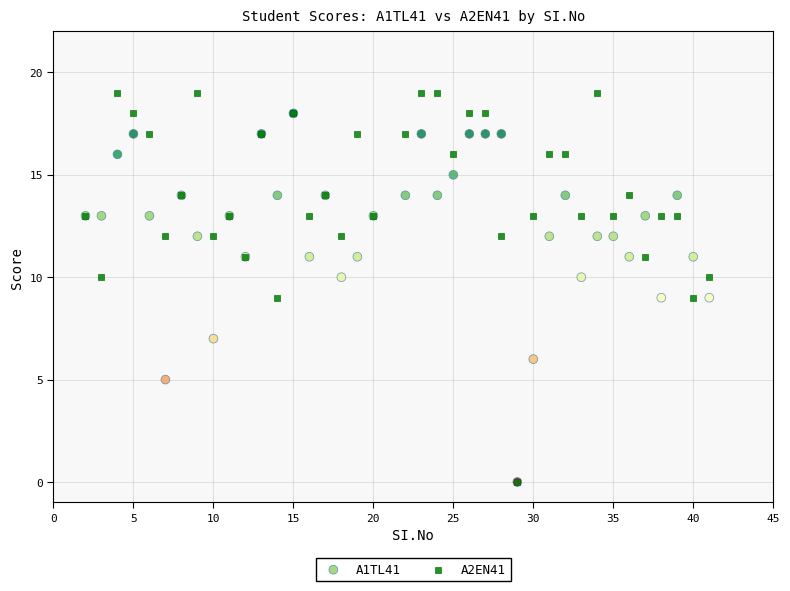

Which series reaches the maximum Y coordinate?

A2EN41